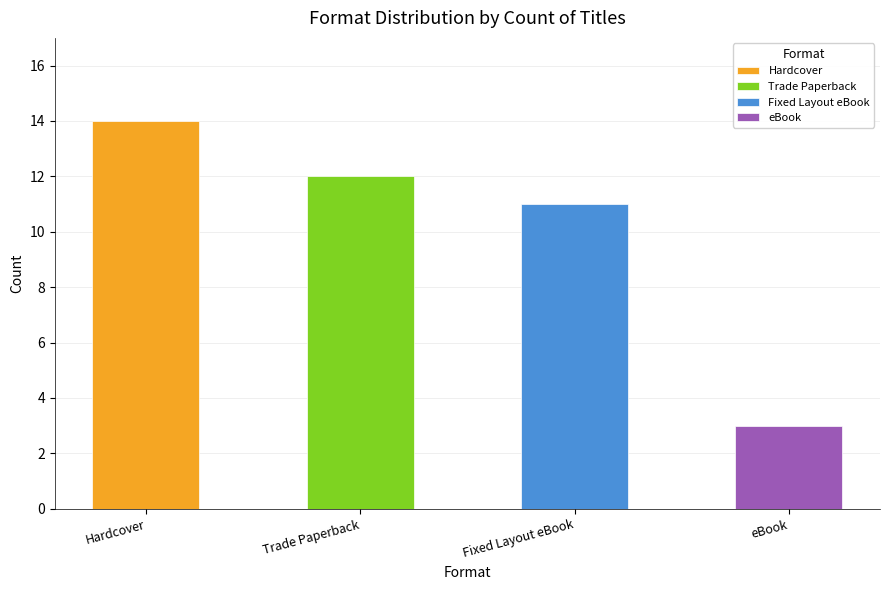

What is the sum of the values at Trade Paperback and Hardcover?

26